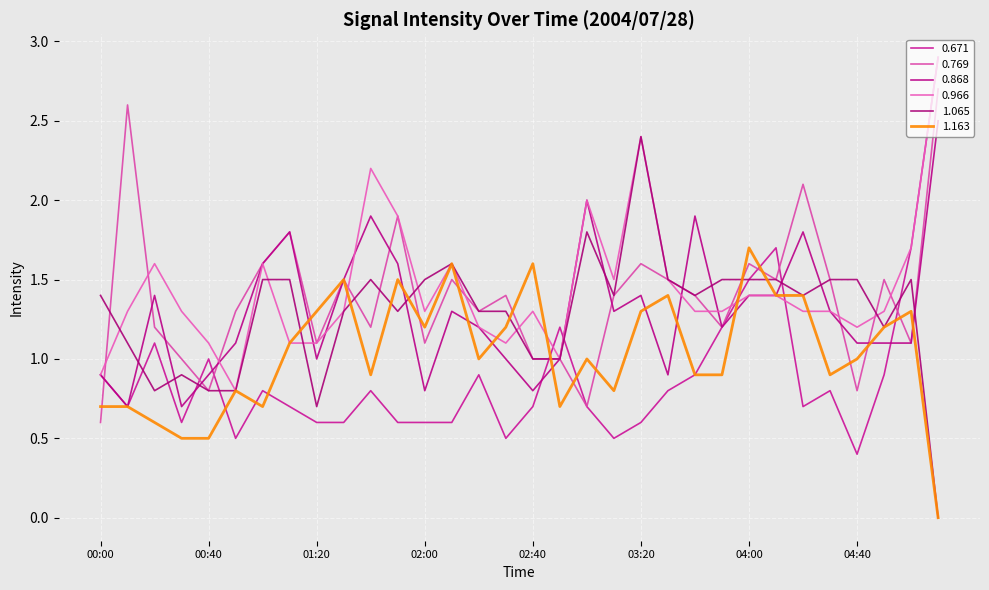

At which category does the chart reach its minimum across all series?

05:50